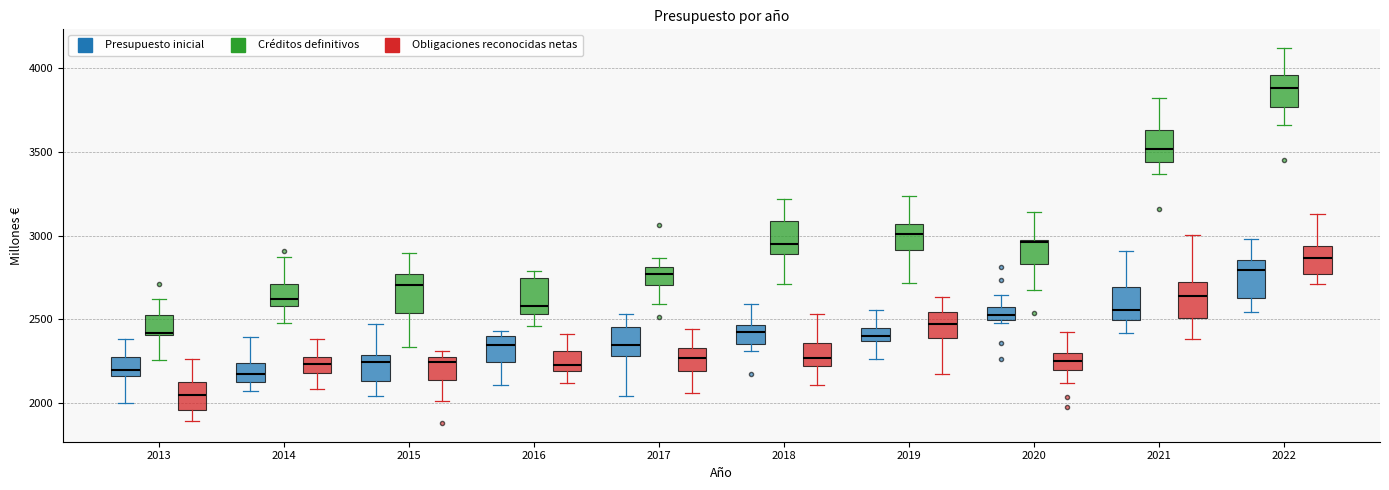

Where is the upper edge of the box for 2019 (Créditos definitivos) on the y-axis? The values are not printed on the chart, so give them approximately, as read against the axis.

3050